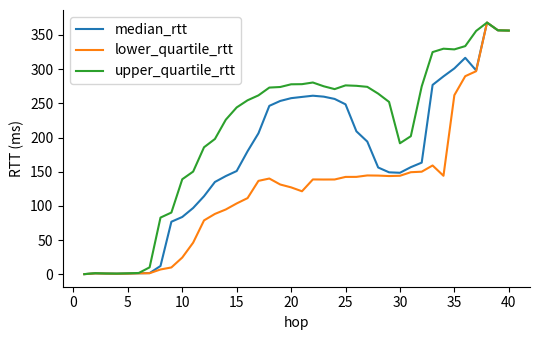

What is the greatest value displayed?

368.1